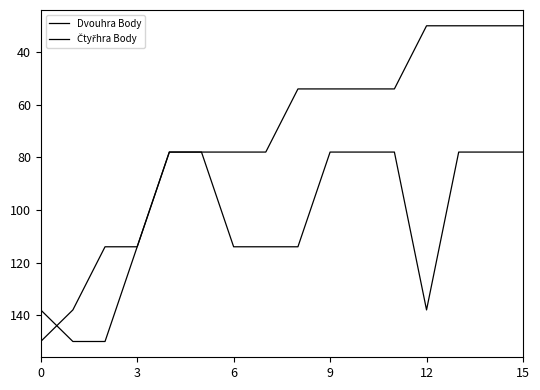

What is the value of the Dvouhra Body point at the 8th from the left?

78